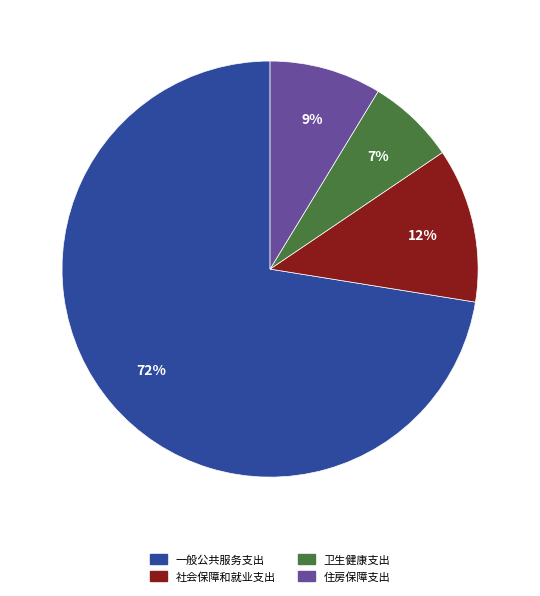

To the nearest percent, what is the average slice percentage?

25%